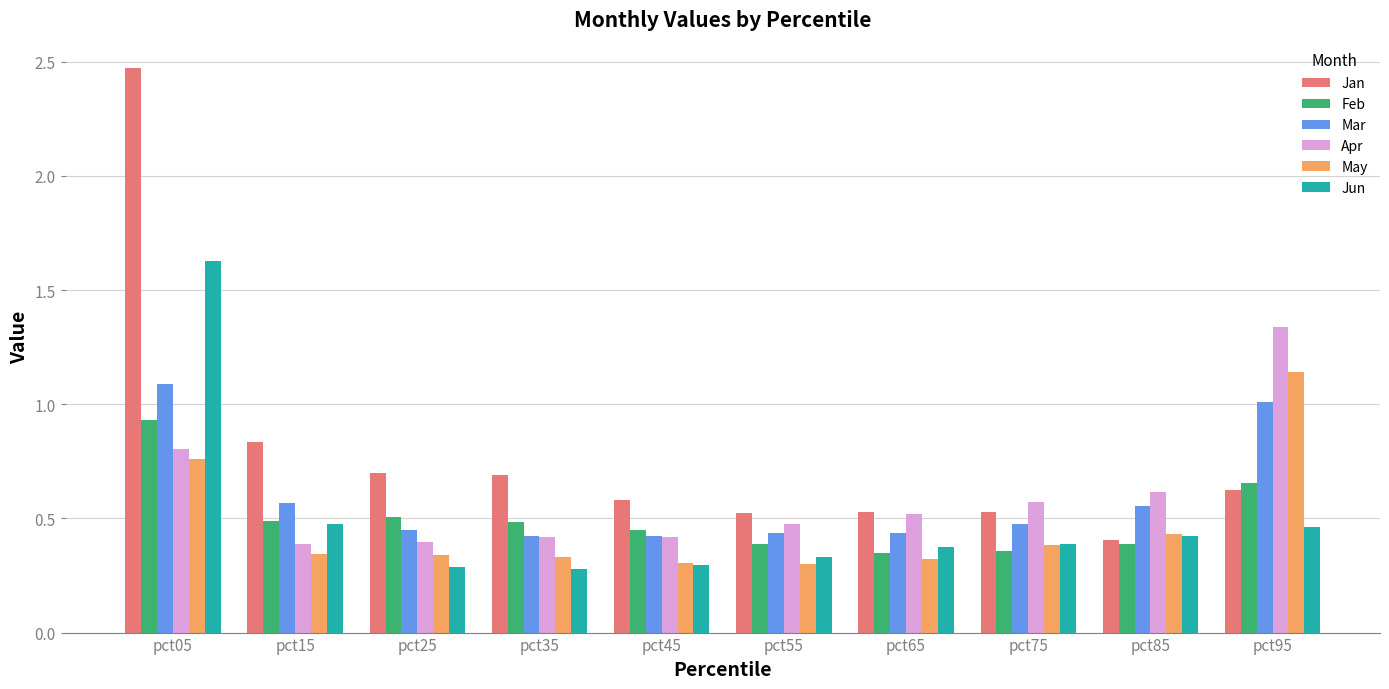

The Feb series shows 0.4 at pct75. True or false?

True